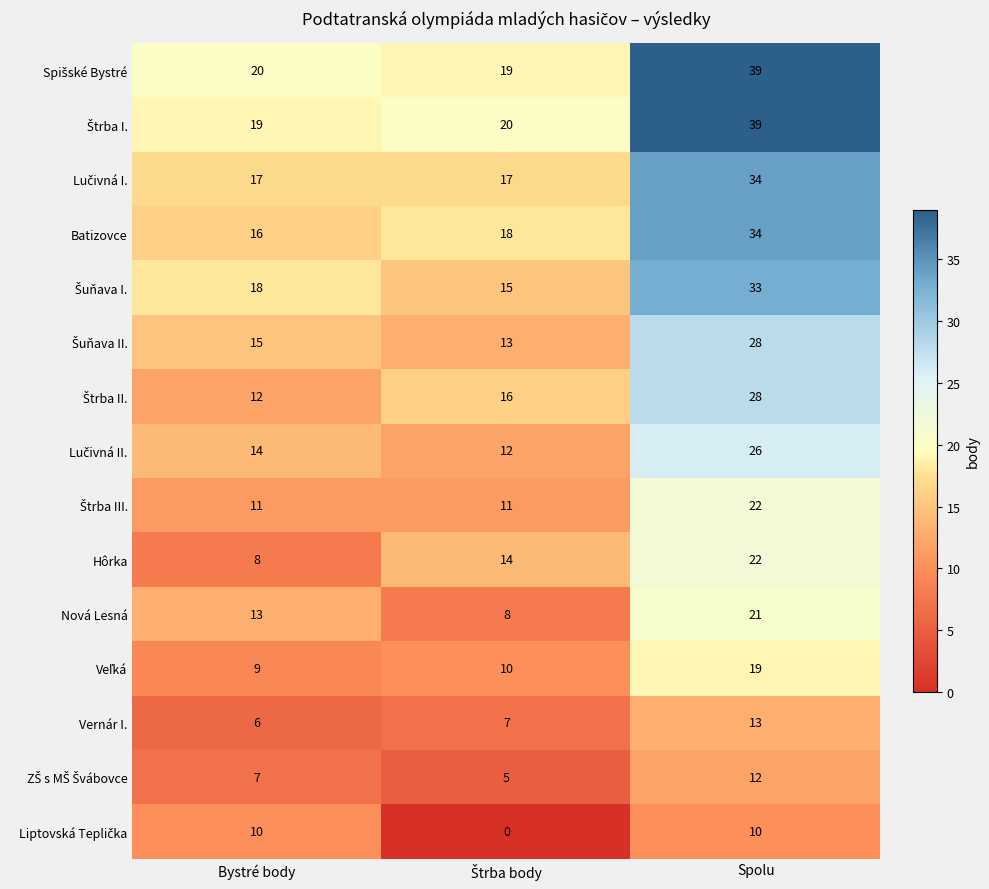

At which category is the sum across all series the highest?

Spolu